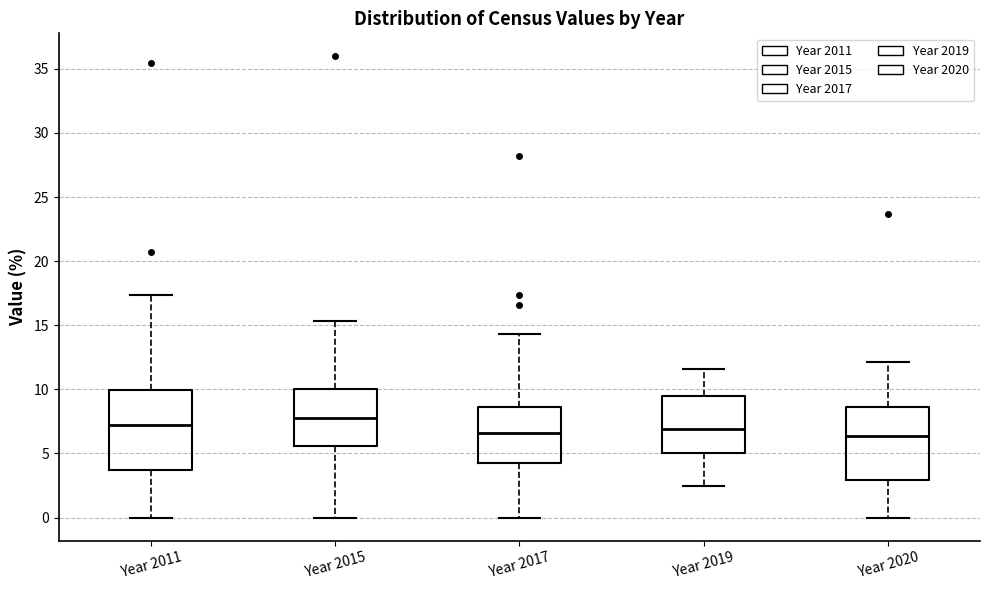

Reading left to right, transcribe this box plot: for each box, give where its median line is, the range the box spans, and where its two whiskers end, as read against the y-axis. The values are not printed on the chart, so give them approximately, as read against the axis.

Year 2011: median 7.0, box 3.5 to 10.0, whiskers 0.0 to 17.5
Year 2015: median 8.0, box 5.5 to 10.0, whiskers 0.0 to 15.5
Year 2017: median 6.5, box 4.0 to 8.5, whiskers 0.0 to 14.5
Year 2019: median 7.0, box 5.0 to 9.5, whiskers 2.5 to 11.5
Year 2020: median 6.5, box 3.0 to 8.5, whiskers 0.0 to 12.0